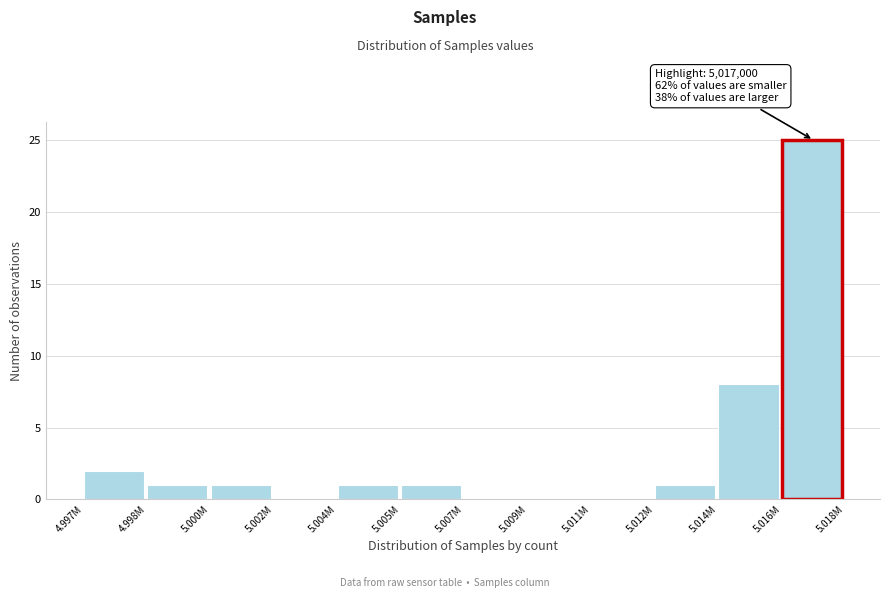

Reading left to right, list all the values displayed in this chart.

4.997M=2	4.998M=1	5.000M=1	5.002M=0	5.004M=1	5.005M=1	5.007M=0	5.009M=0	5.011M=0	5.012M=1	5.014M=8	5.016M=25